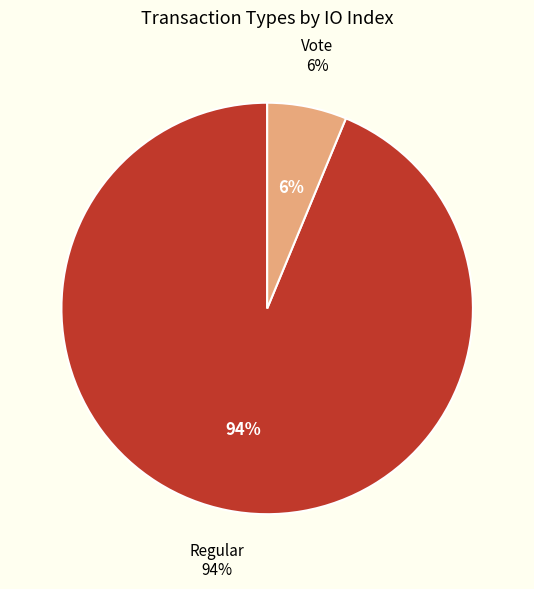

To the nearest percent, what is the difference between the Regular and Vote slice percentages?

88%